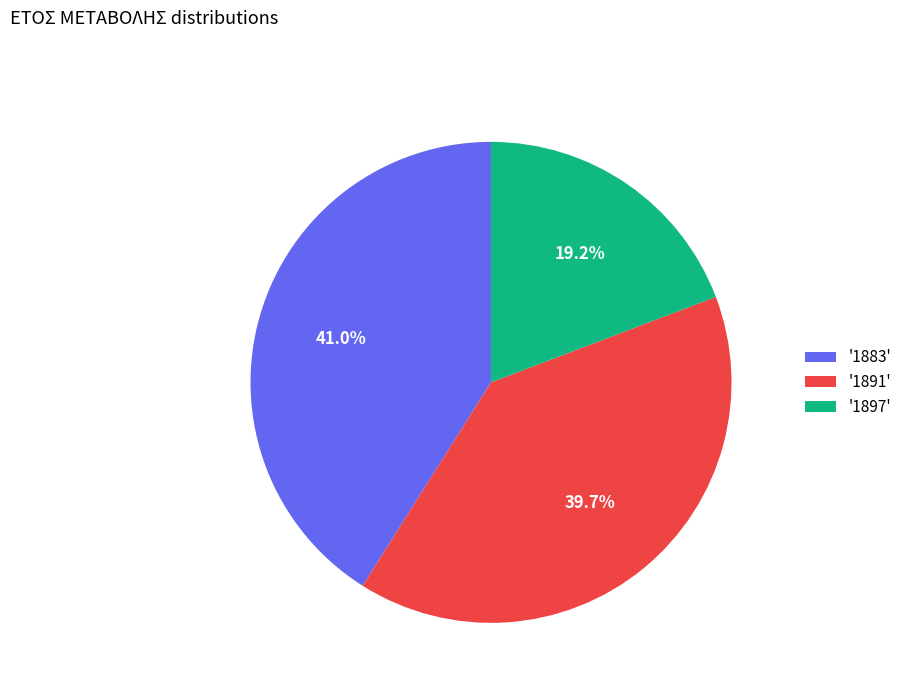

Rank the categories by value from lowest to highest.

'1897', '1891', '1883'